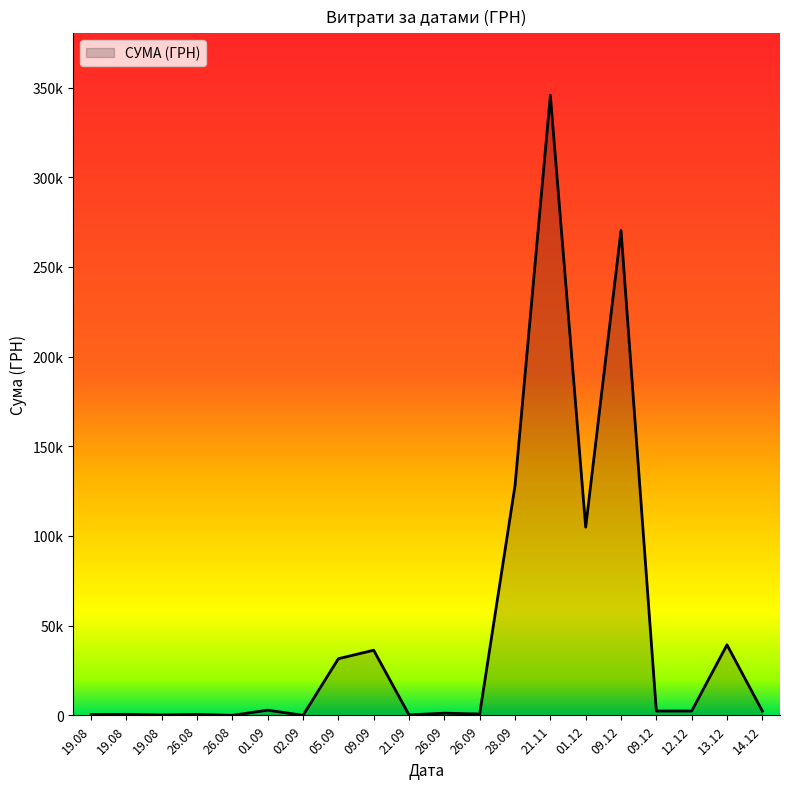

What is the smallest value displayed?

7.5